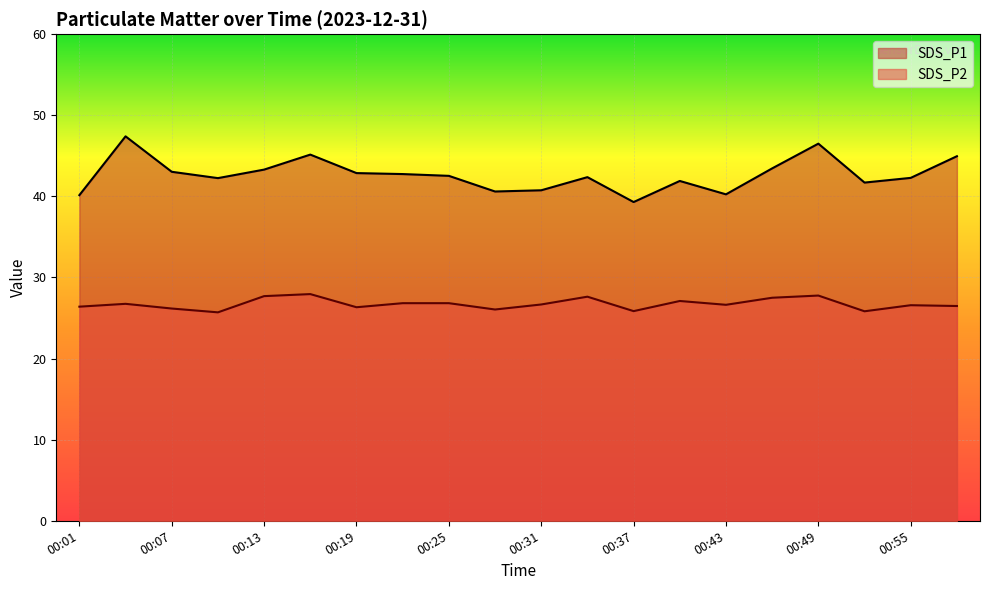

What is the difference between the second highest and second lowest values in the SDS_P1 series?

6.4